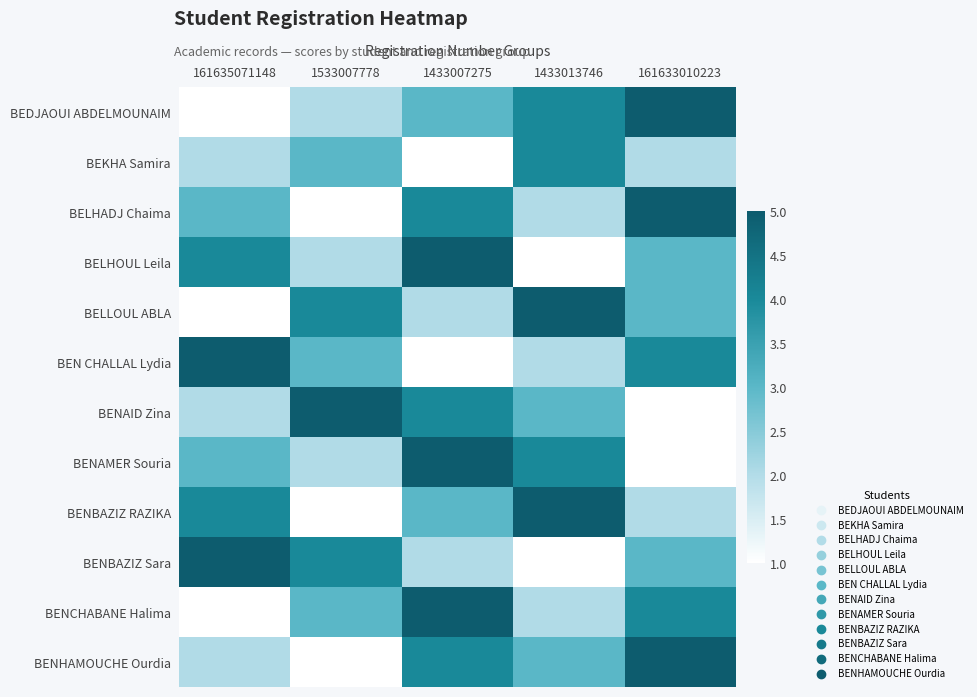

Reading left to right, what are all the values shown in this chart?

BEDJAOUI ABDELMOUNAIM: 161635071148=1	1533007778=2	1433007275=3	1433013746=4	161633010223=5
BEKHA Samira: 161635071148=2	1533007778=3	1433007275=1	1433013746=4	161633010223=2
BELHADJ Chaima: 161635071148=3	1533007778=1	1433007275=4	1433013746=2	161633010223=5
BELHOUL Leila: 161635071148=4	1533007778=2	1433007275=5	1433013746=1	161633010223=3
BELLOUL ABLA: 161635071148=1	1533007778=4	1433007275=2	1433013746=5	161633010223=3
BEN CHALLAL Lydia: 161635071148=5	1533007778=3	1433007275=1	1433013746=2	161633010223=4
BENAID Zina: 161635071148=2	1533007778=5	1433007275=4	1433013746=3	161633010223=1
BENAMER Souria: 161635071148=3	1533007778=2	1433007275=5	1433013746=4	161633010223=1
BENBAZIZ RAZIKA: 161635071148=4	1533007778=1	1433007275=3	1433013746=5	161633010223=2
BENBAZIZ Sara: 161635071148=5	1533007778=4	1433007275=2	1433013746=1	161633010223=3
BENCHABANE Halima: 161635071148=1	1533007778=3	1433007275=5	1433013746=2	161633010223=4
BENHAMOUCHE Ourdia: 161635071148=2	1533007778=1	1433007275=4	1433013746=3	161633010223=5